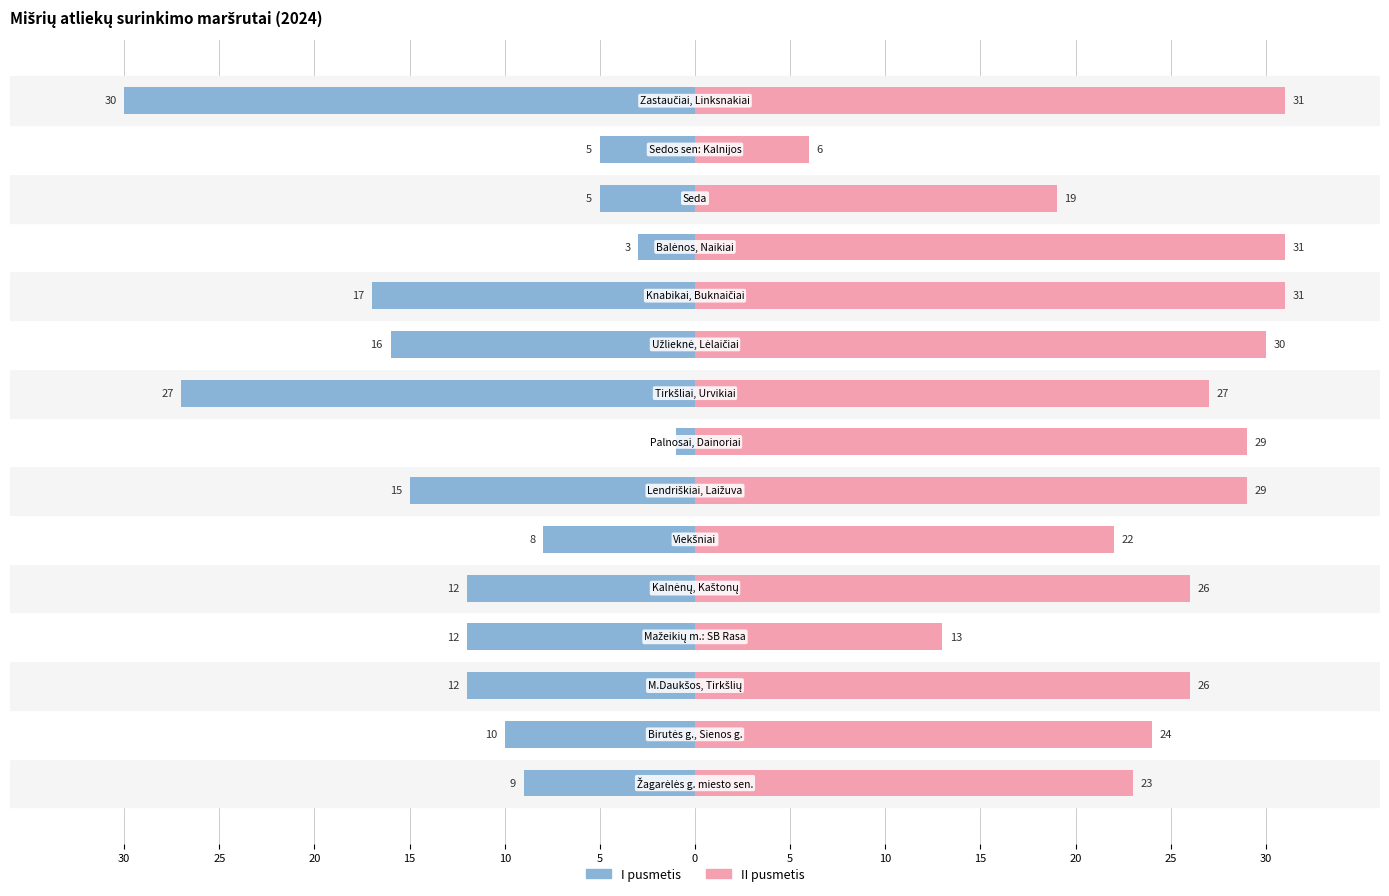

Is it true that II pusmetis equals 10 at 25?

False